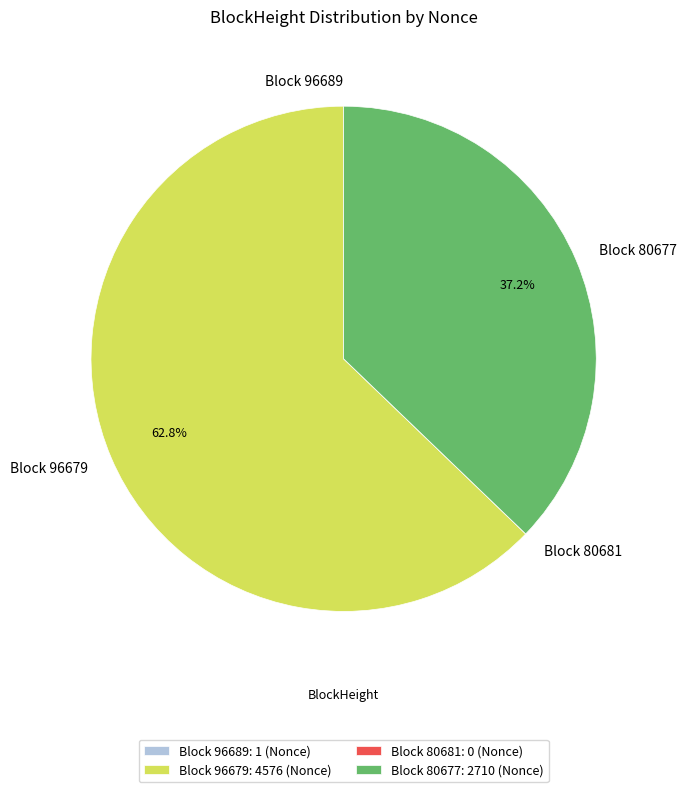

Combined, what portion of the pie is Block 80677 and Block 96679?

100.0%